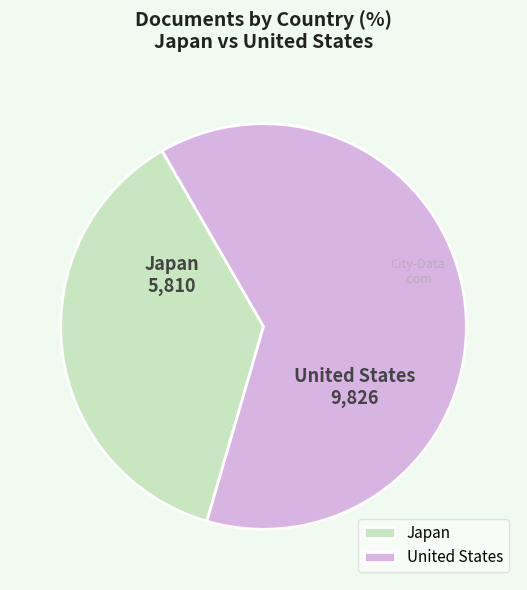

Is it true that Japan is 45% of the pie?

False